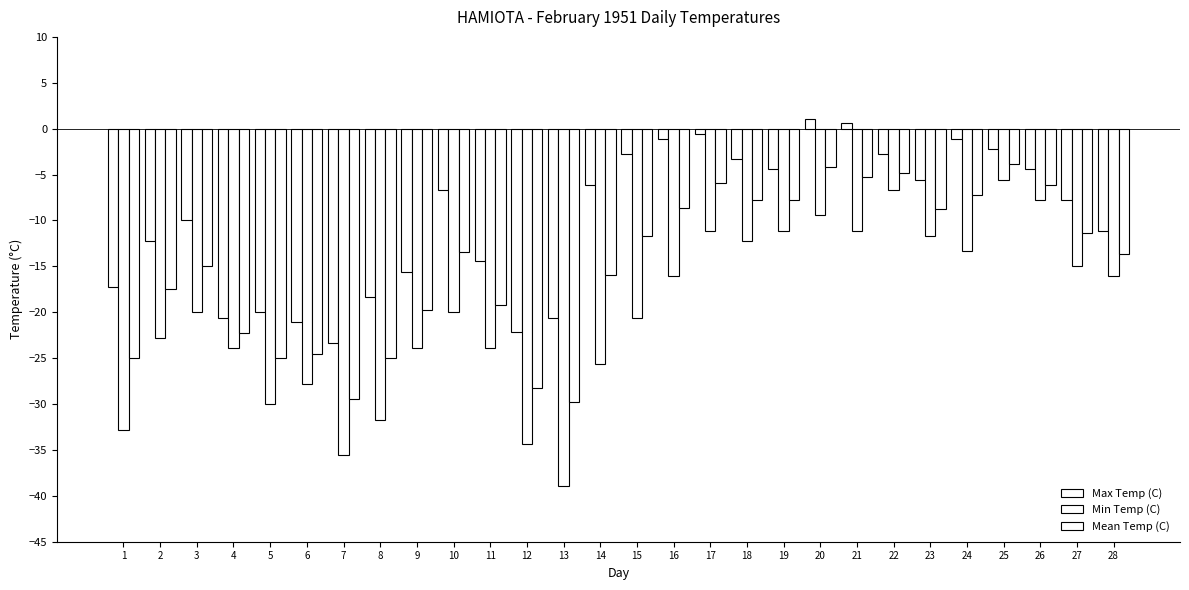

What is the lowest value of the Max Temp (C) series?

-23.3